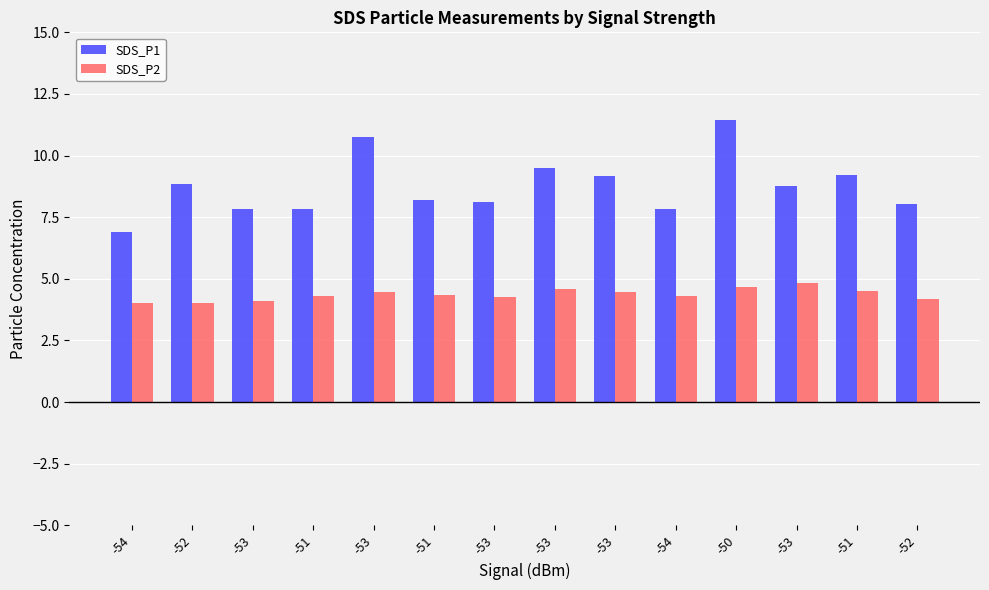

What are all the series names shown in the legend?

SDS_P1, SDS_P2